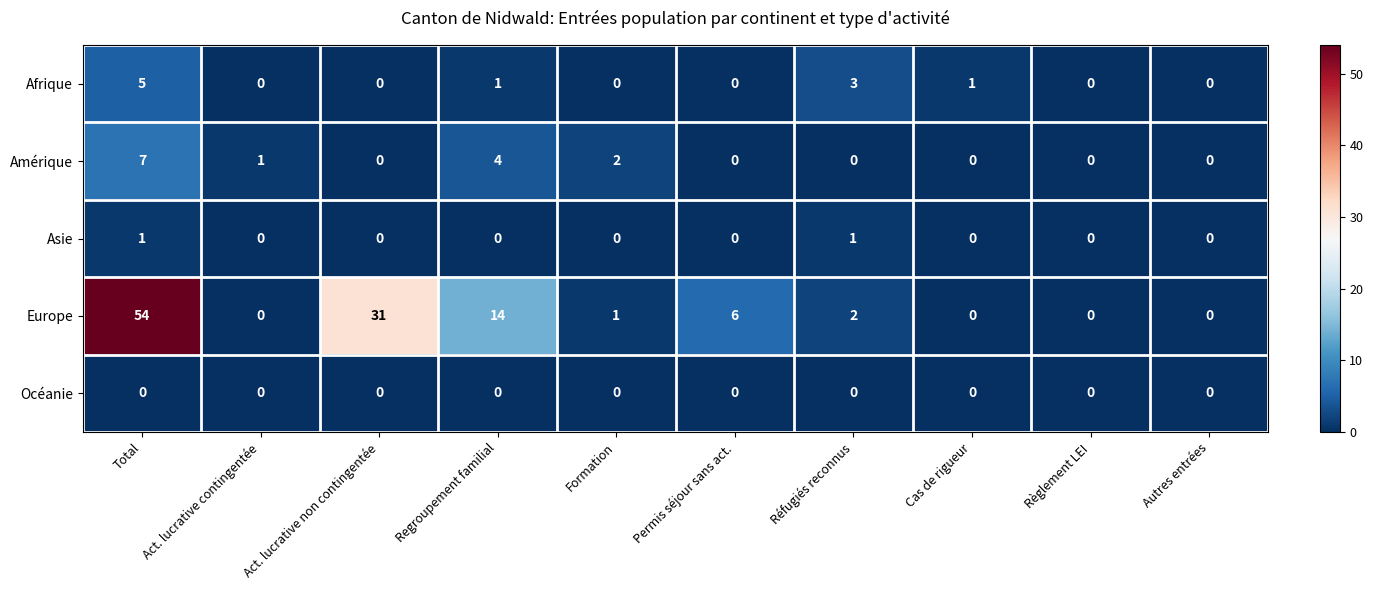

Which series has the largest total across all categories?

Europe